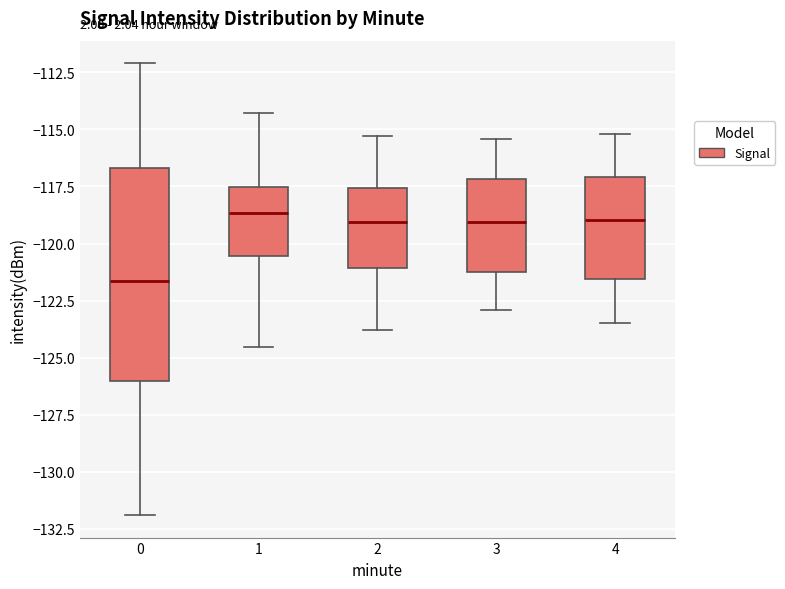

Where is the upper edge of the box at x = 4 on the y-axis? The values are not printed on the chart, so give them approximately, as read against the axis.

-117.0